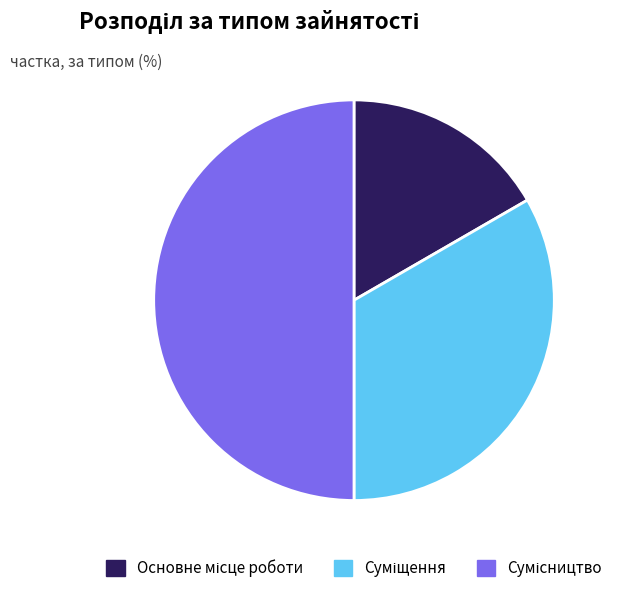

How many slices are in this pie chart?

3